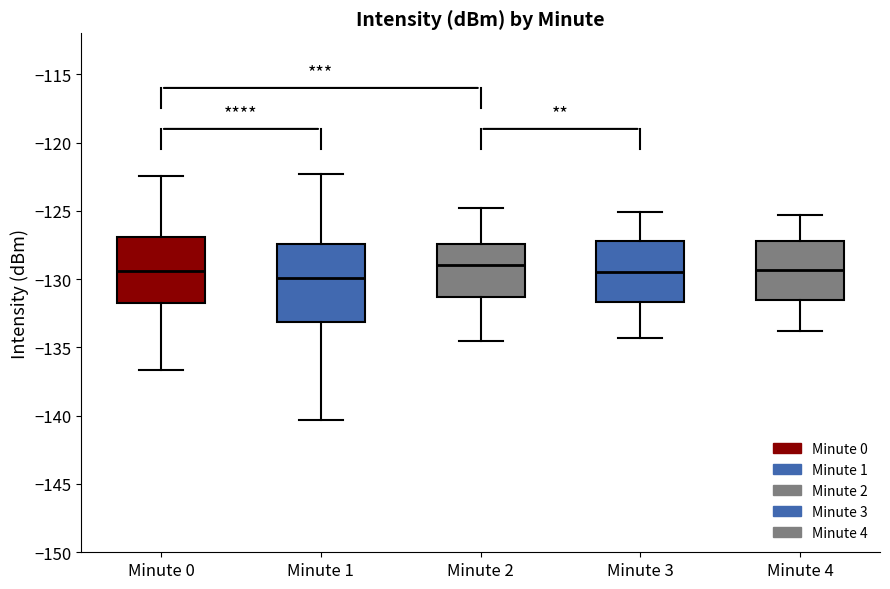

Which box is the tallest, from its lower edge to its upper edge?

Minute 1